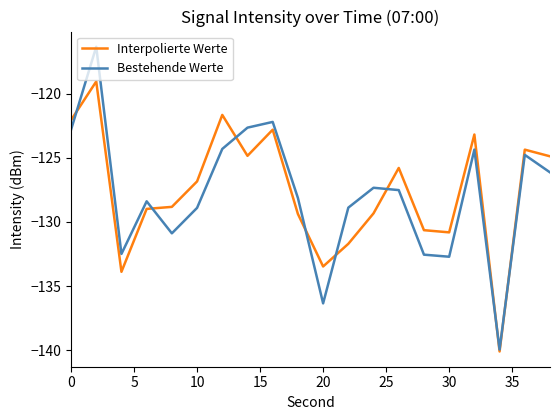

How many values in the Bestehende Werte series are below -127?

12